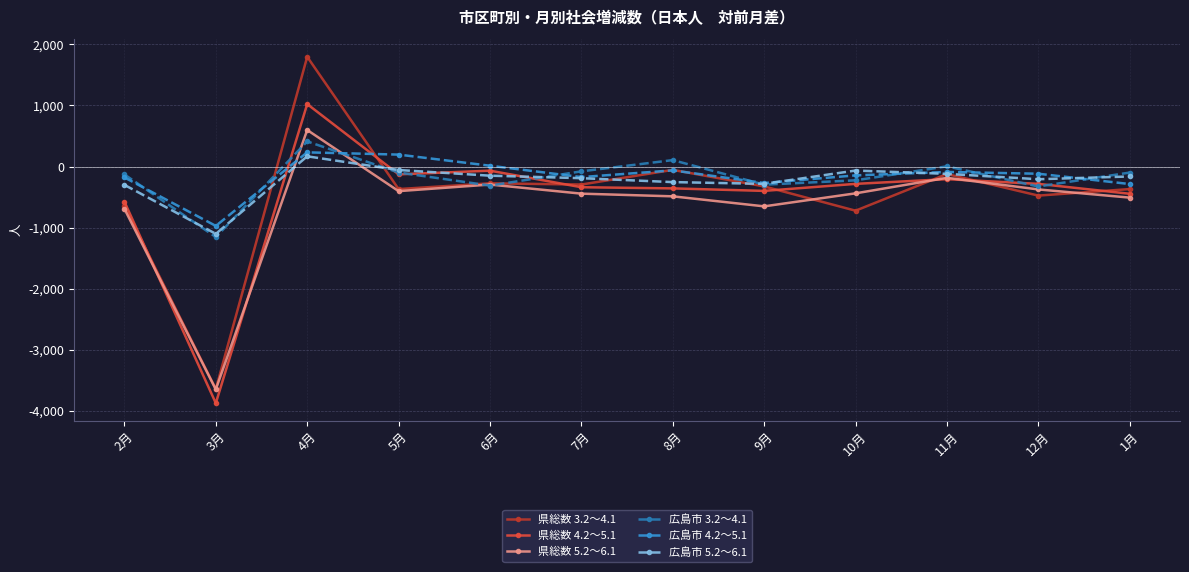

Count the number of data series in this chart.

6